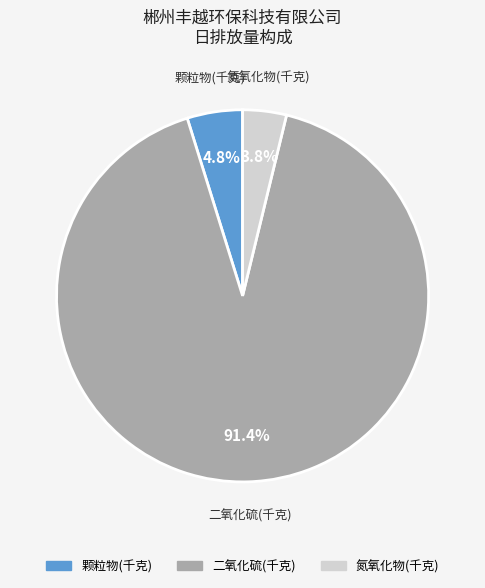

How many slices are in this pie chart?

3